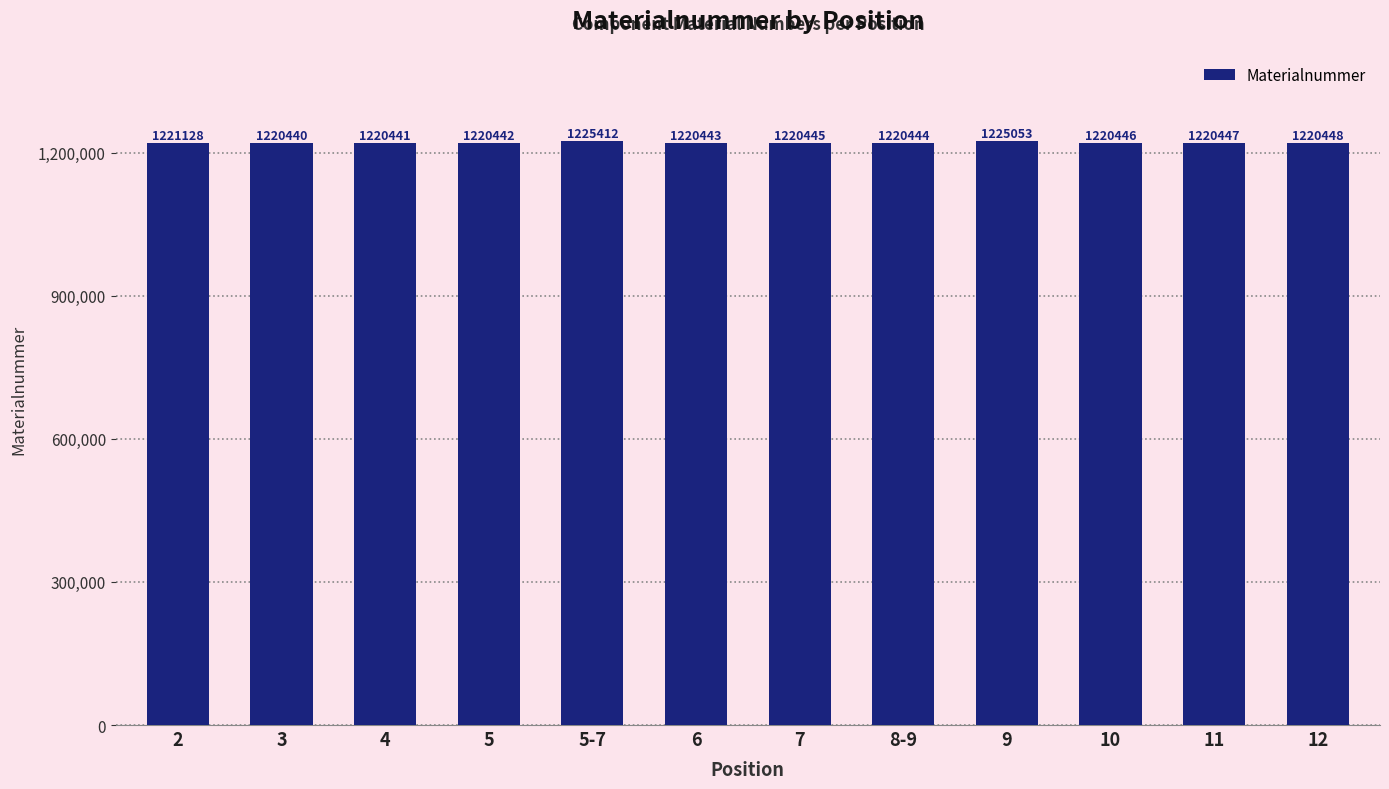

Which category has the highest value across all series?

5-7